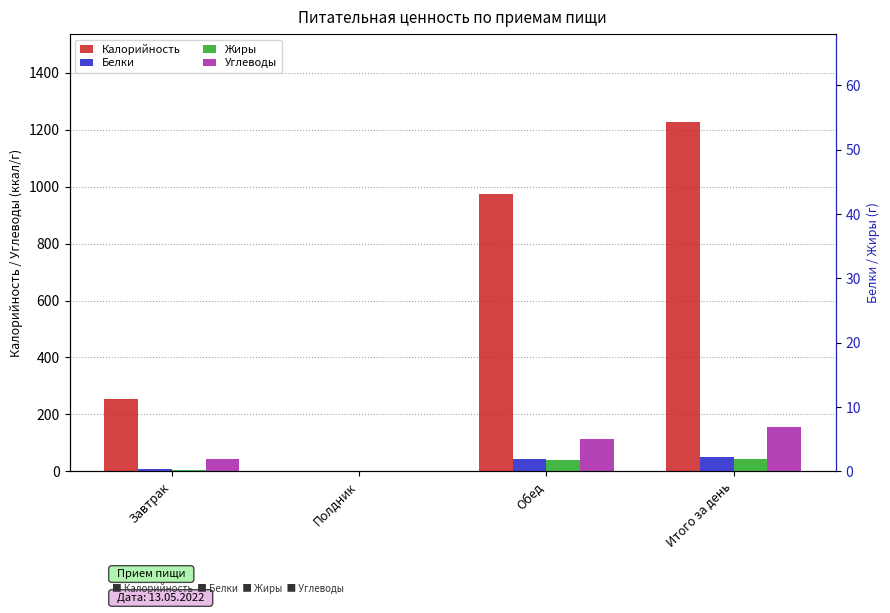

The Калорийность series shows 252.8 at Завтрак. True or false?

True